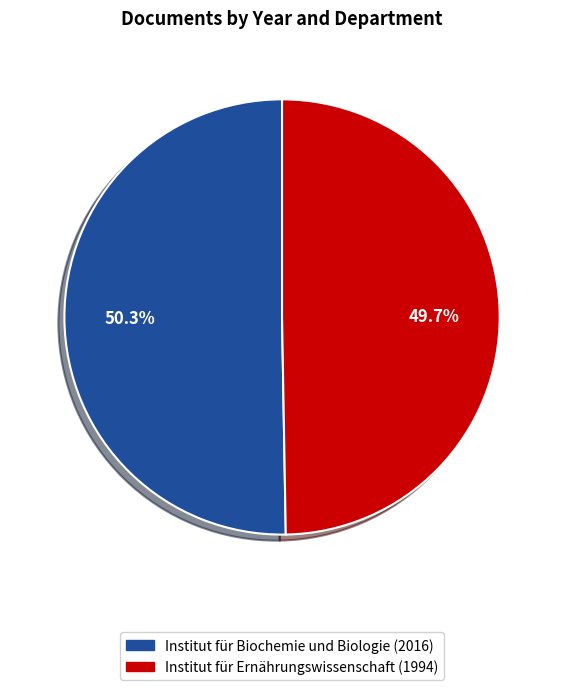

Which has a higher value, Institut für Biochemie und Biologie (2016) or Institut für Ernährungswissenschaft (1994)?

Institut für Biochemie und Biologie (2016)